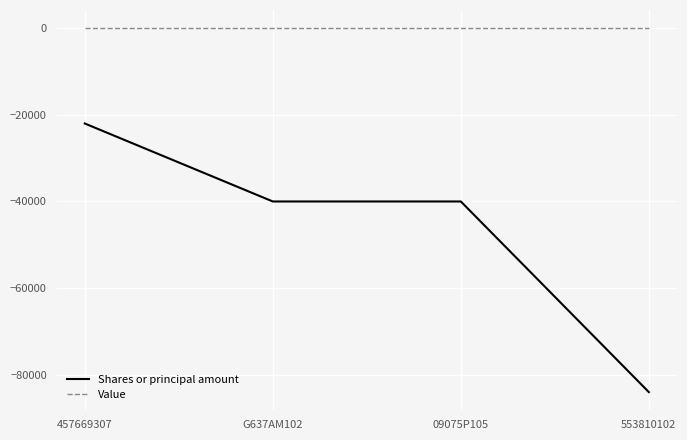

Reading left to right, what are all the values shown in this chart?

Shares or principal amount: -22000	-40000	-40000	-84000
Value: 0	0	0	0